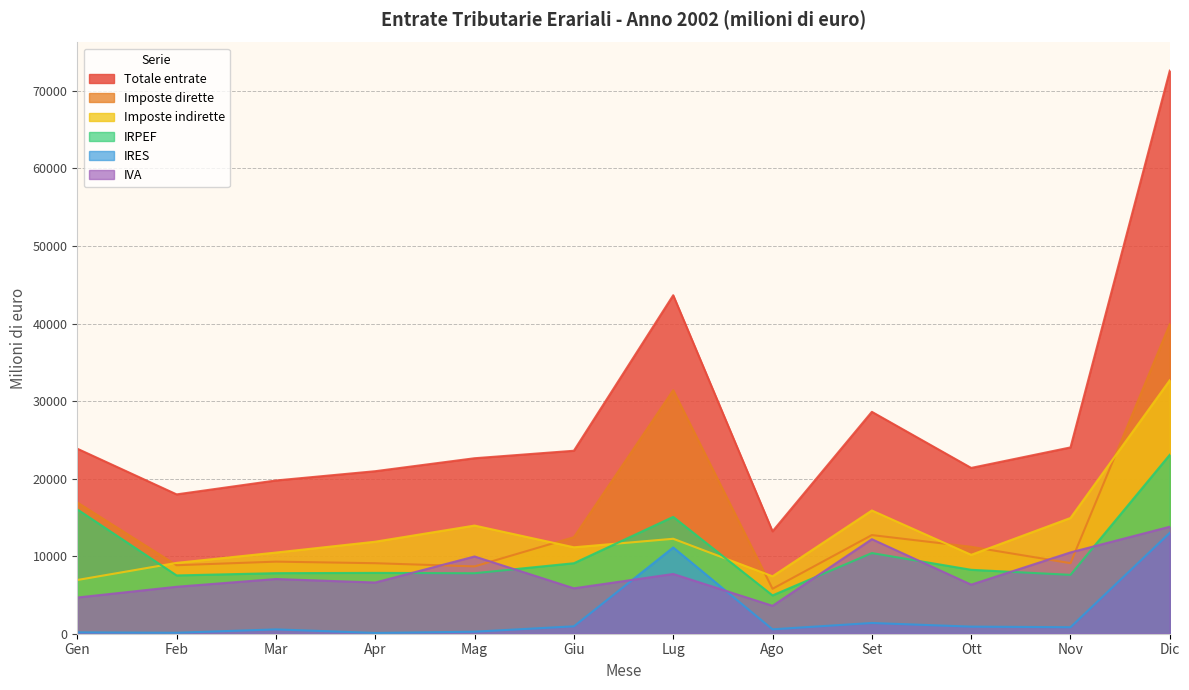

True or false: Imposte indirette and Totale entrate intersect in this chart.

False